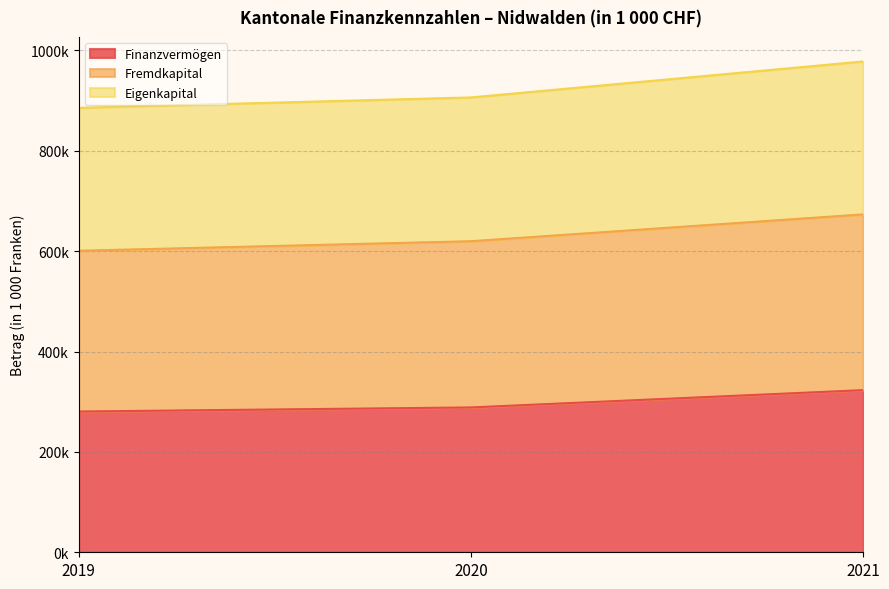

The Fremdkapital series shows 333081.9 at 2019. True or false?

False